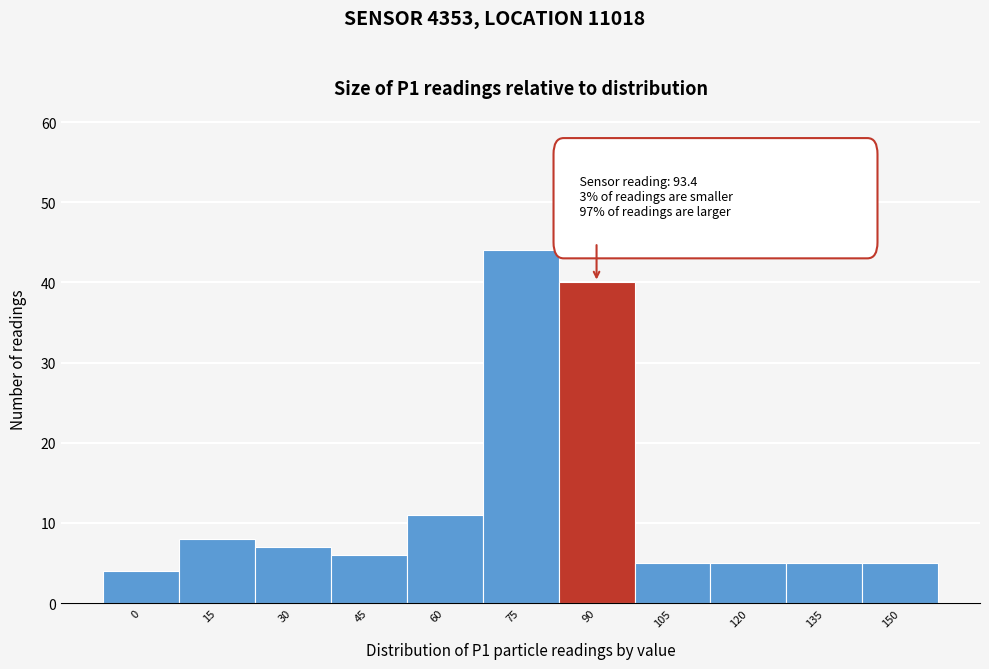

Reading left to right, transcribe all the data shown in this chart.

4	8	7	6	11	44	40	5	5	5	5